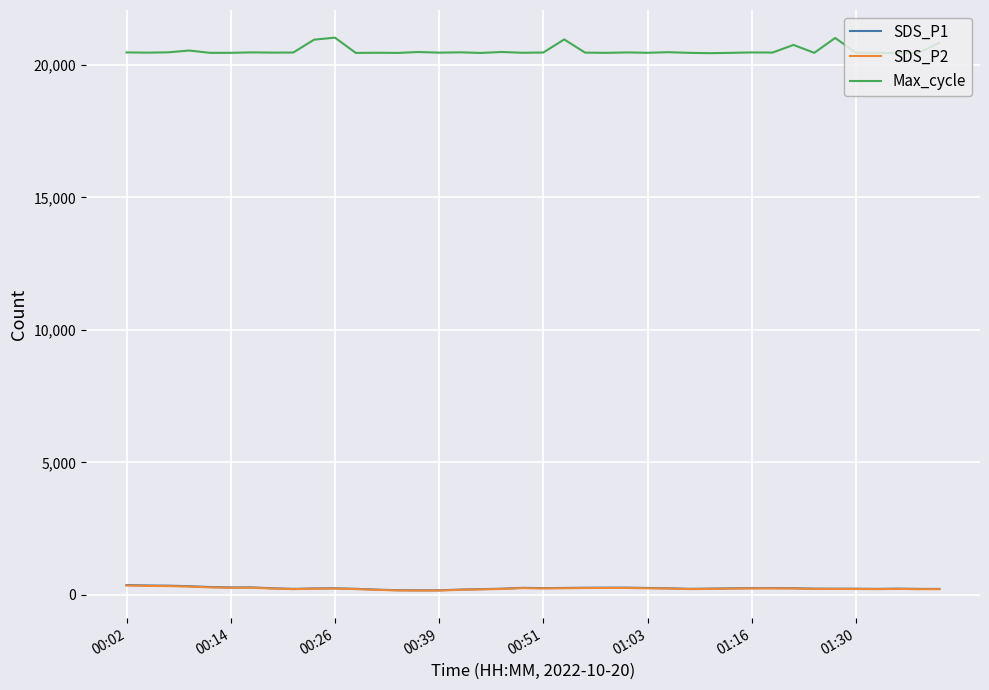

What is the greatest value displayed?

21031.0